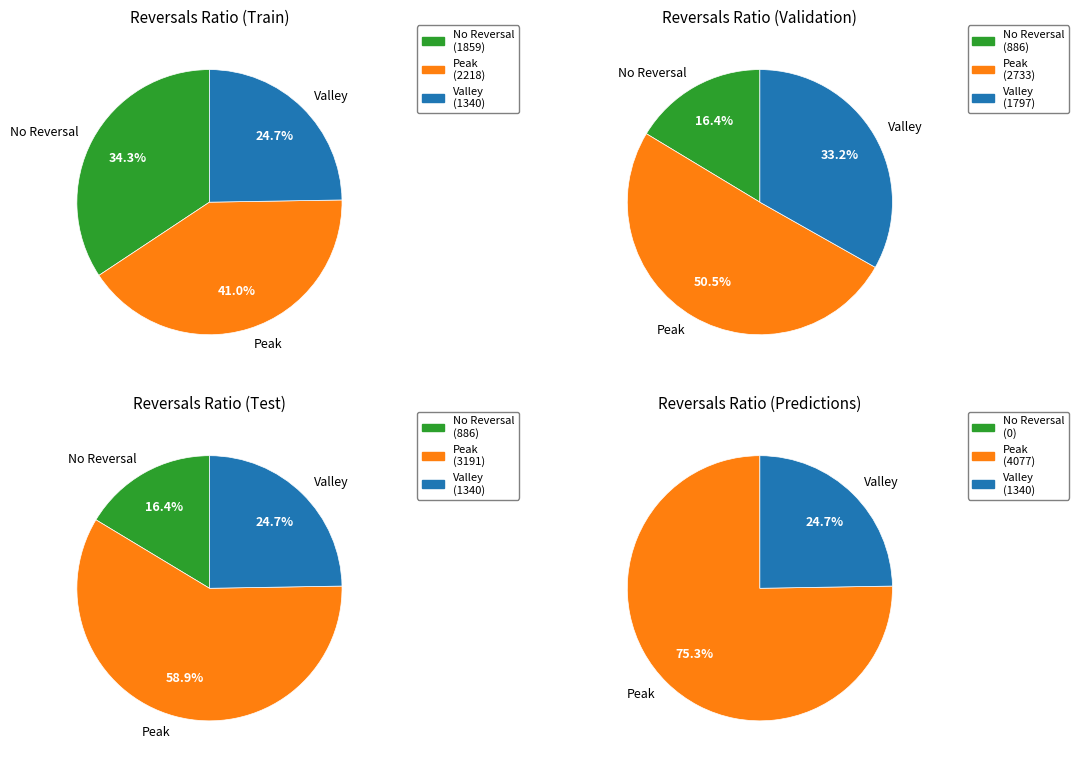

Does pct55 account for over 50% of the chart?

No